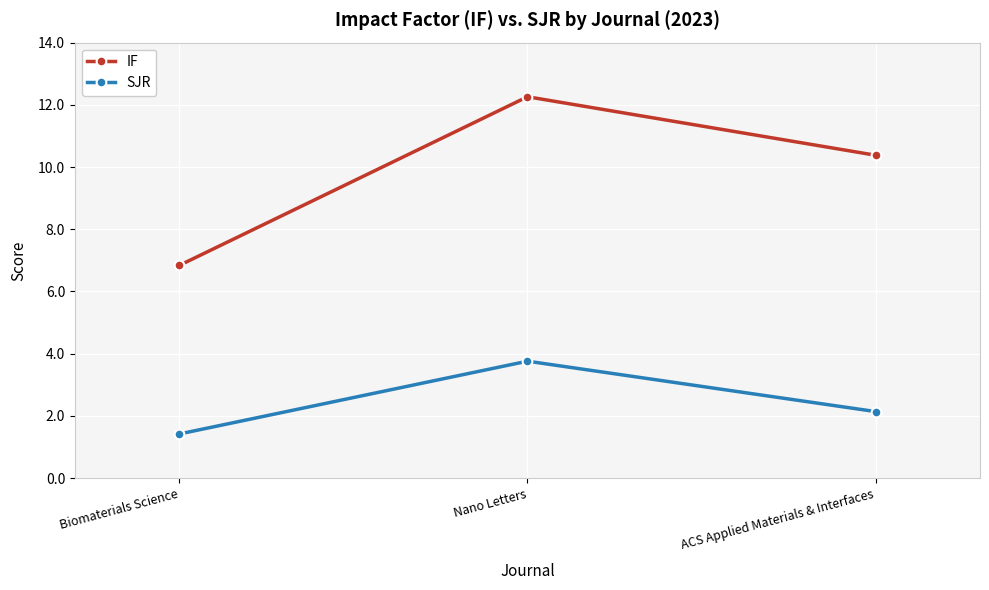

How many distinct data groups are displayed?

2